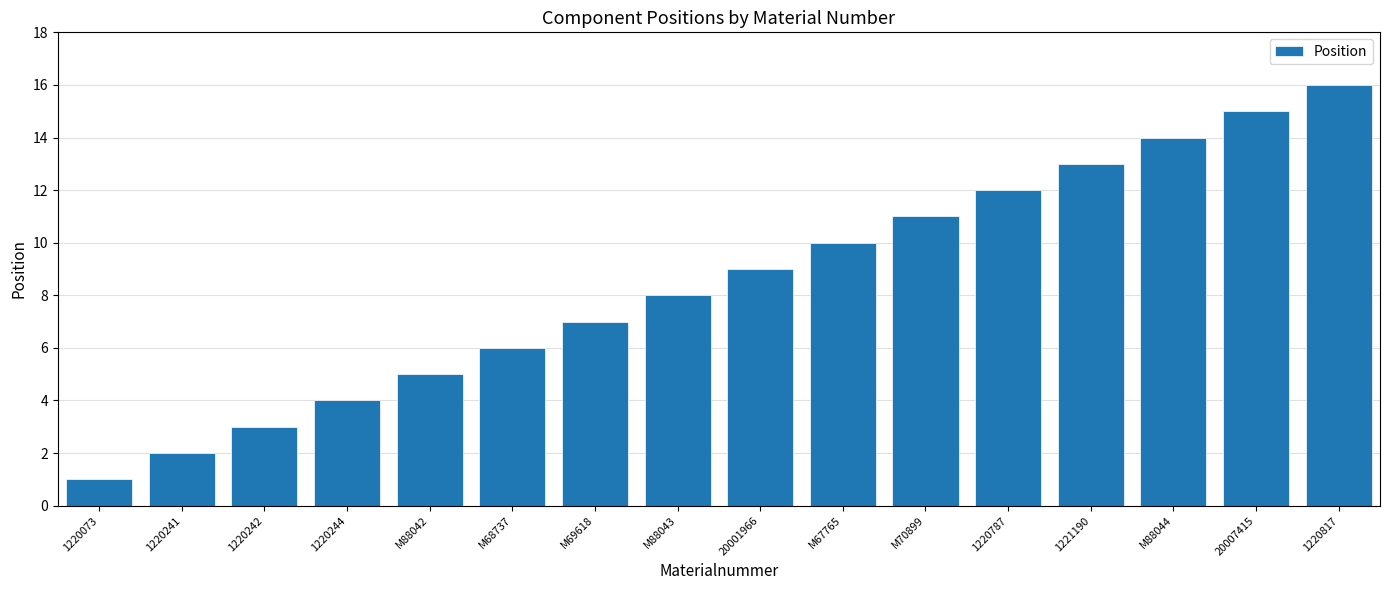

Rank the categories by value from highest to lowest.

1220817, 20007415, M88044, 1221190, 1220787, M70899, M67765, 20001966, M88043, M69618, M68737, M88042, 1220244, 1220242, 1220241, 1220073